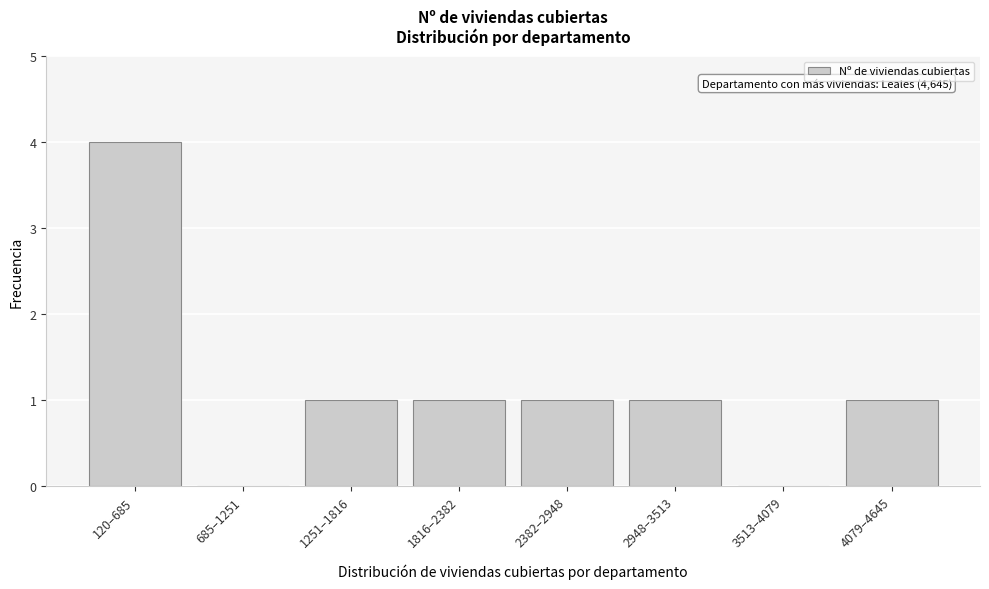

Reading left to right, extract all data points from this chart.

120–685=4	685–1251=0	1251–1816=1	1816–2382=1	2382–2948=1	2948–3513=1	3513–4079=0	4079–4645=1